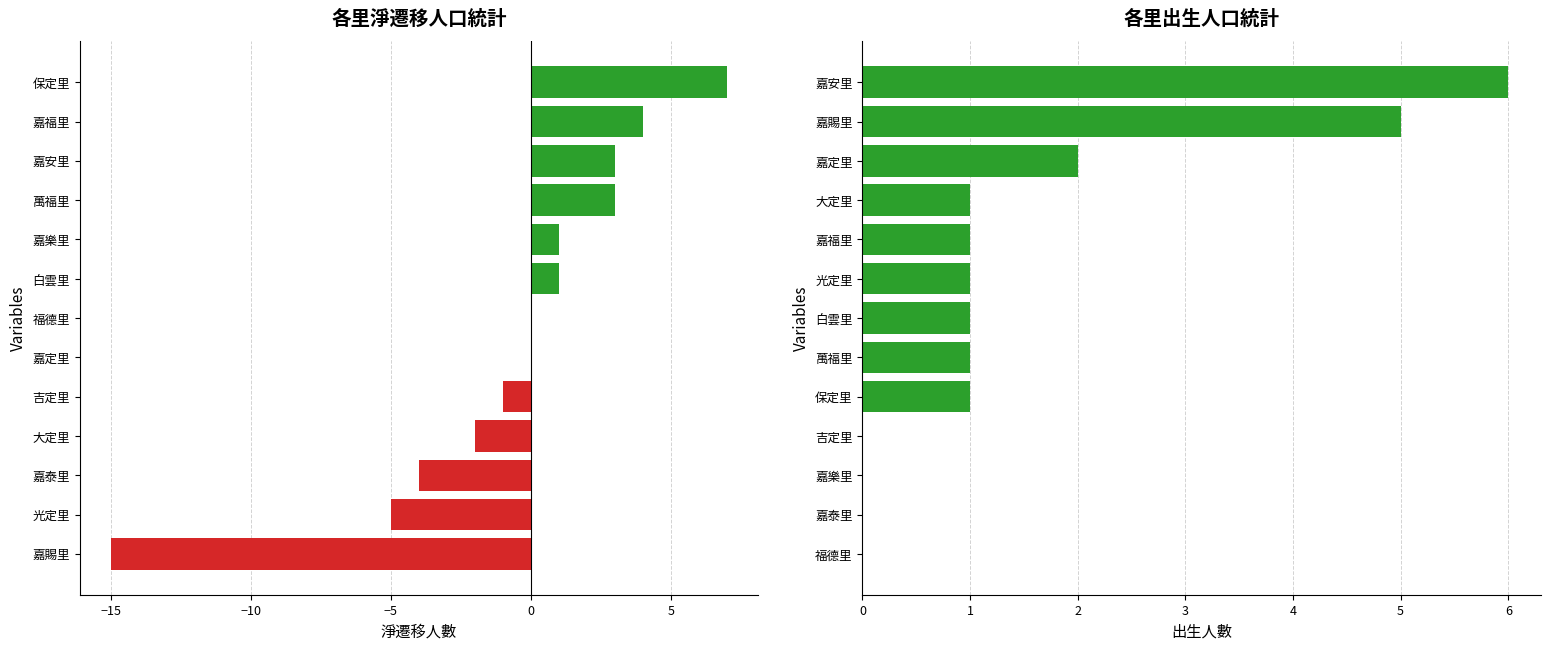

Which series has the largest range (max minus min)?

淨遷移（遷入-遷出）